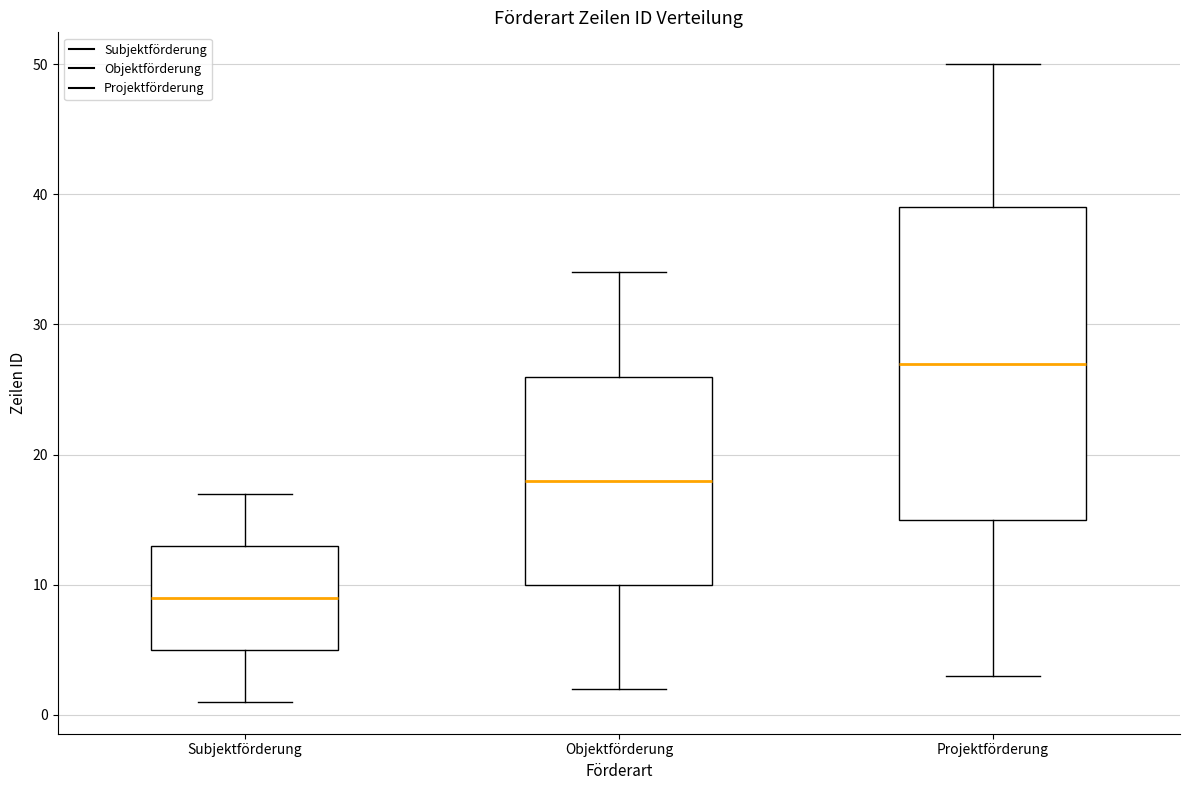

Reading left to right, transcribe this box plot: for each box, give where its median line is, the range the box spans, and where its two whiskers end, as read against the y-axis. The values are not printed on the chart, so give them approximately, as read against the axis.

Subjektförderung: median 9, box 5 to 13, whiskers 1 to 17
Objektförderung: median 18, box 10 to 26, whiskers 2 to 34
Projektförderung: median 27, box 15 to 39, whiskers 3 to 50